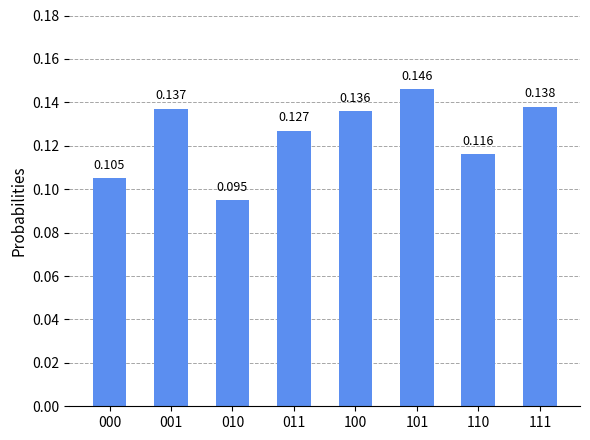

Reading left to right, transcribe all the data shown in this chart.

0.1	0.1	0.1	0.1	0.1	0.1	0.1	0.1